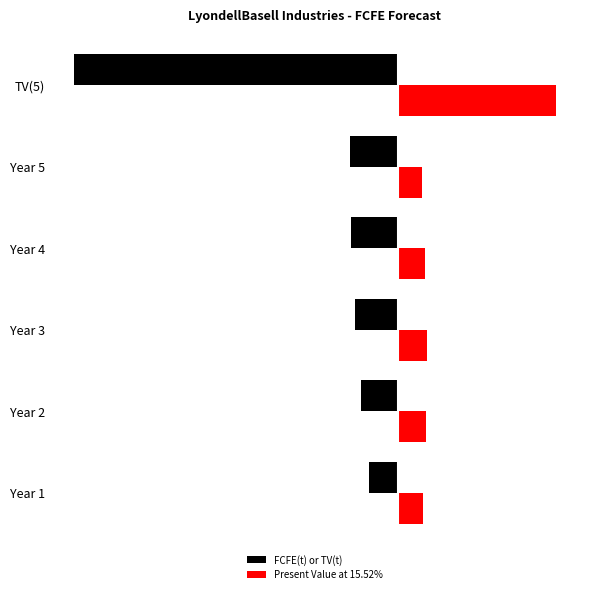

How many bars are there in each group?

2